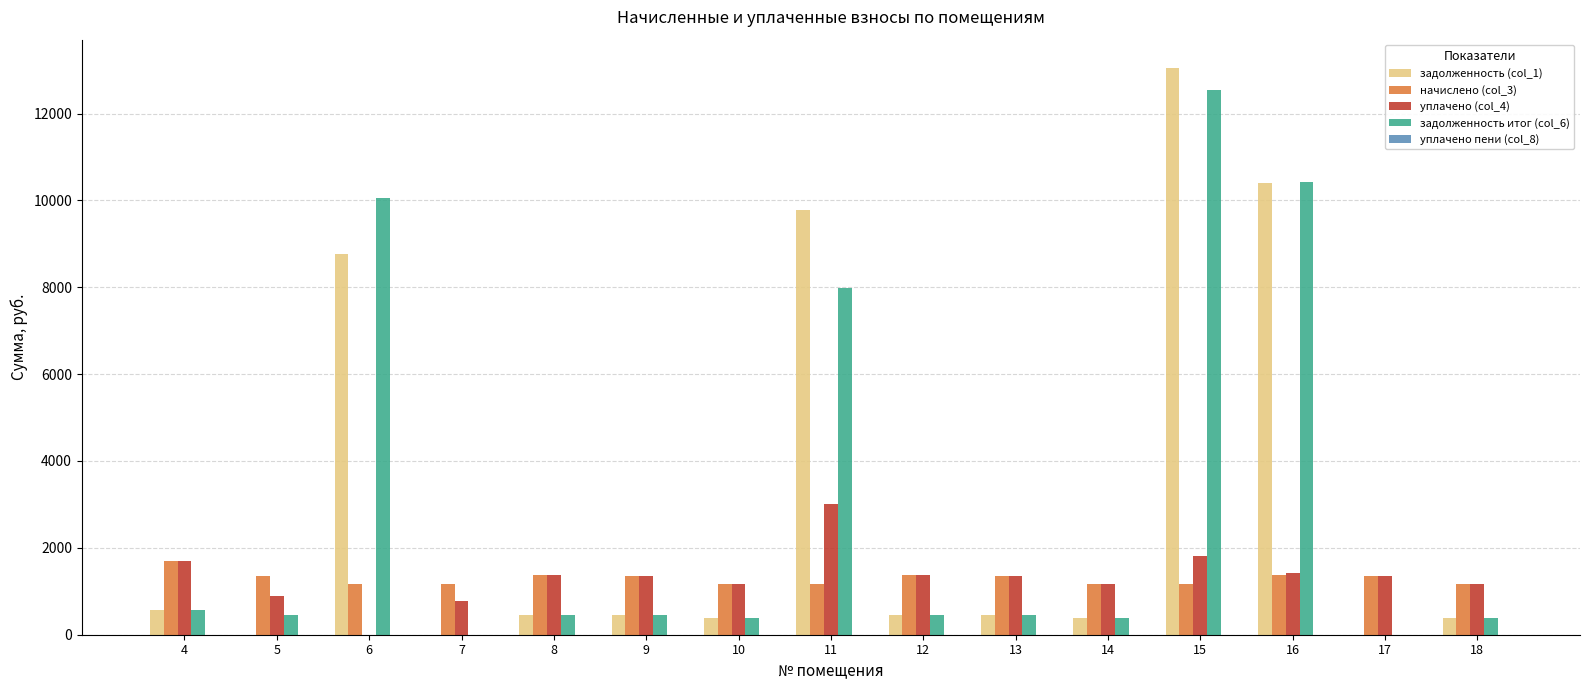

Are the bars horizontal?

No